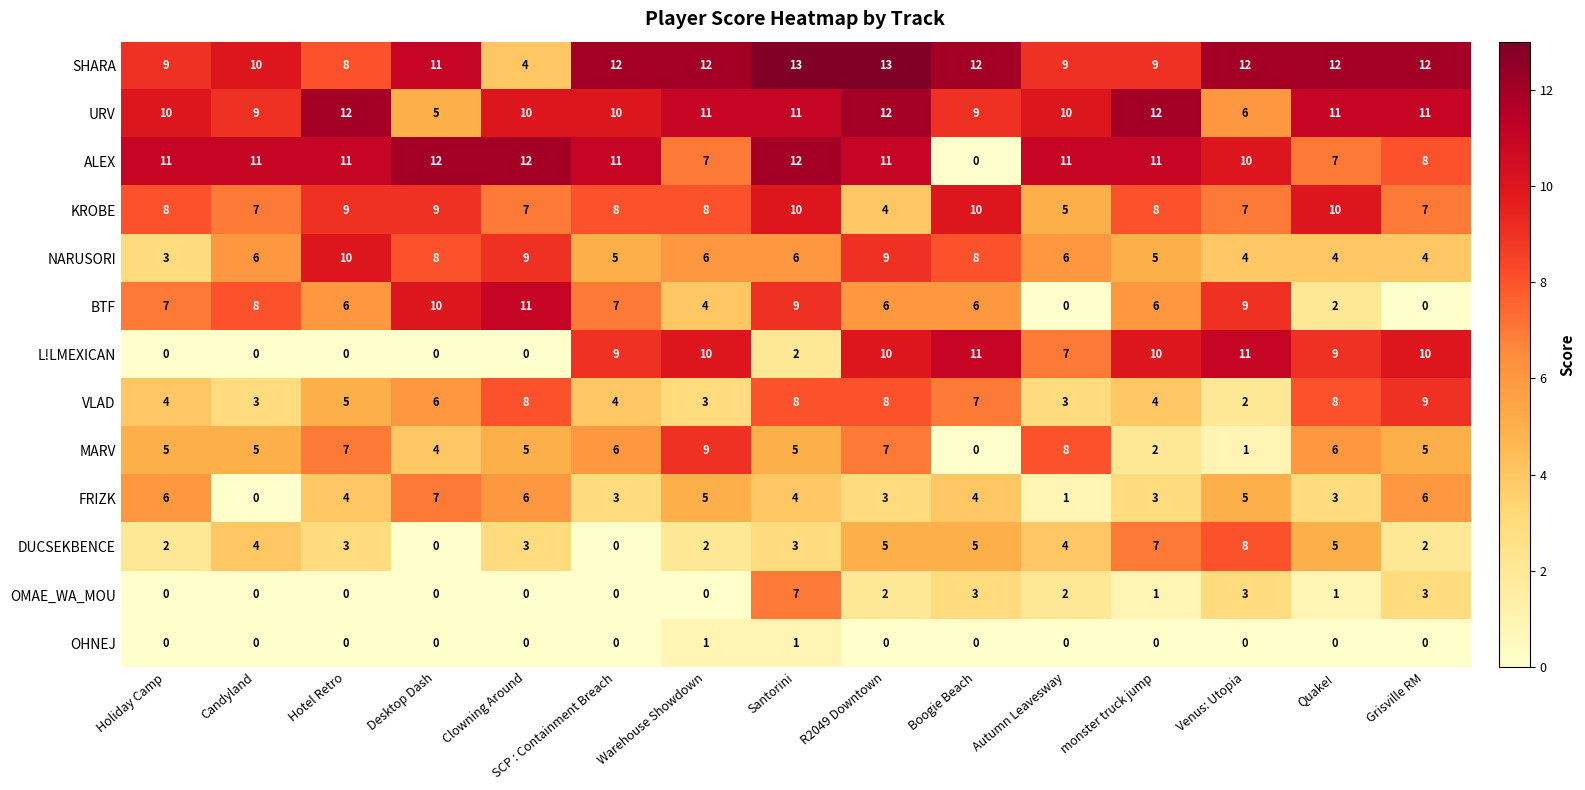

What is the maximum value for NARUSORI?

10